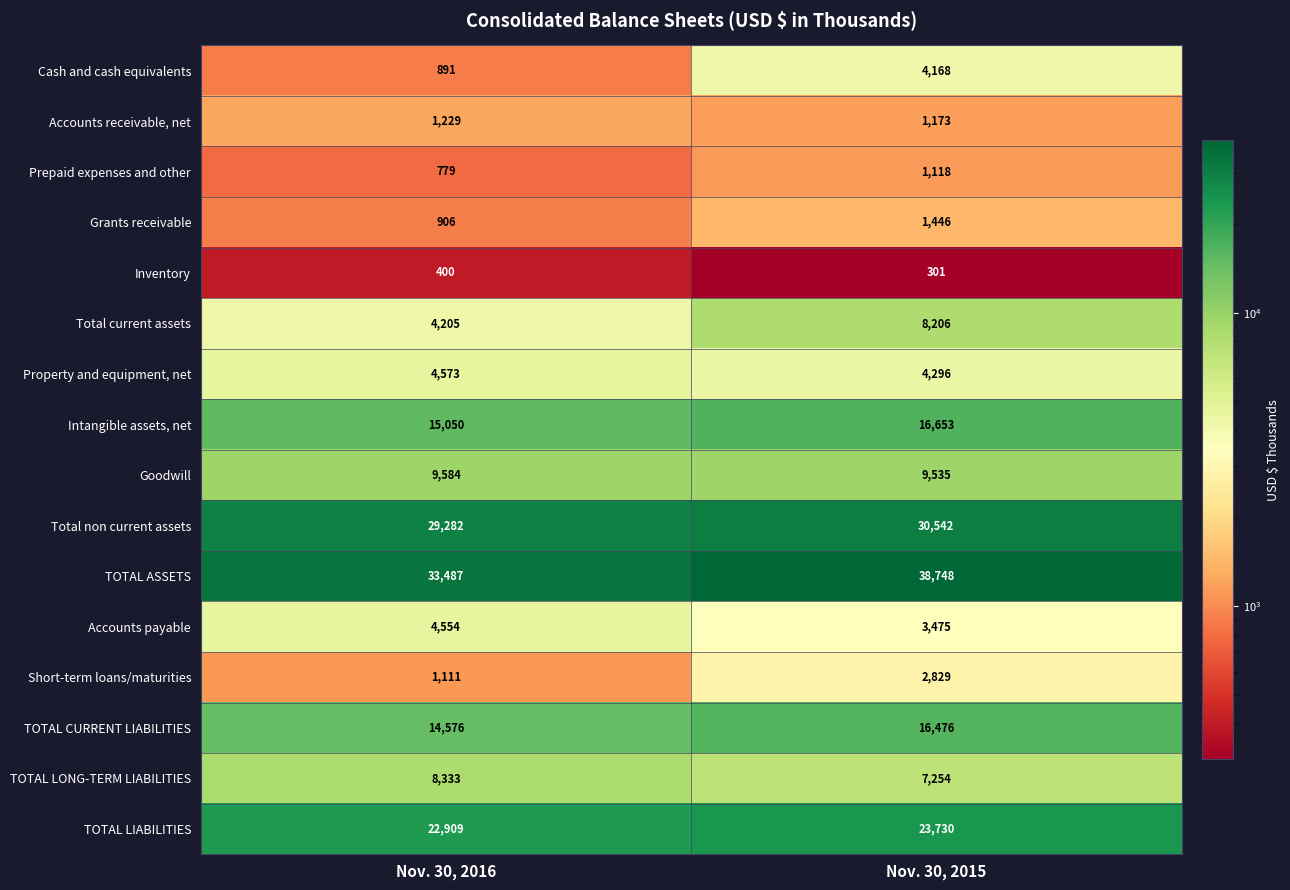

Count the number of categories in the chart.

2